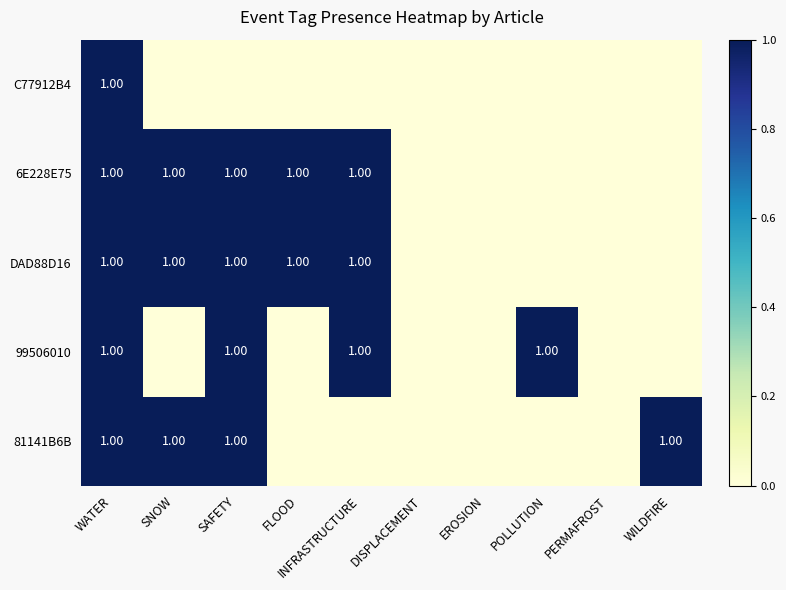

Rank the series at EROSION from lowest to highest value.

C77912B4, 6E228E75, DAD88D16, 99506010, 81141B6B